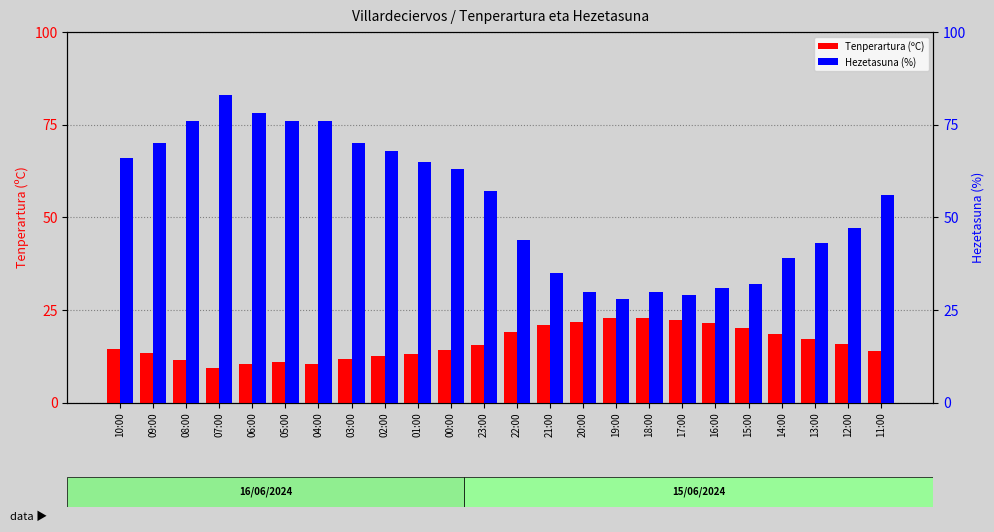

At which category does the chart reach its peak across all series?

07:00